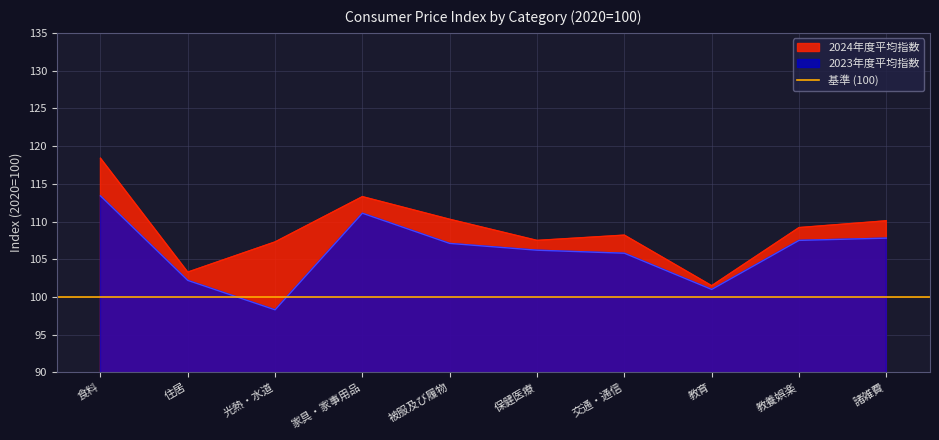

In 2024年度平均指数, how many points are higher than both neighbors (excluding endpoints)?

2